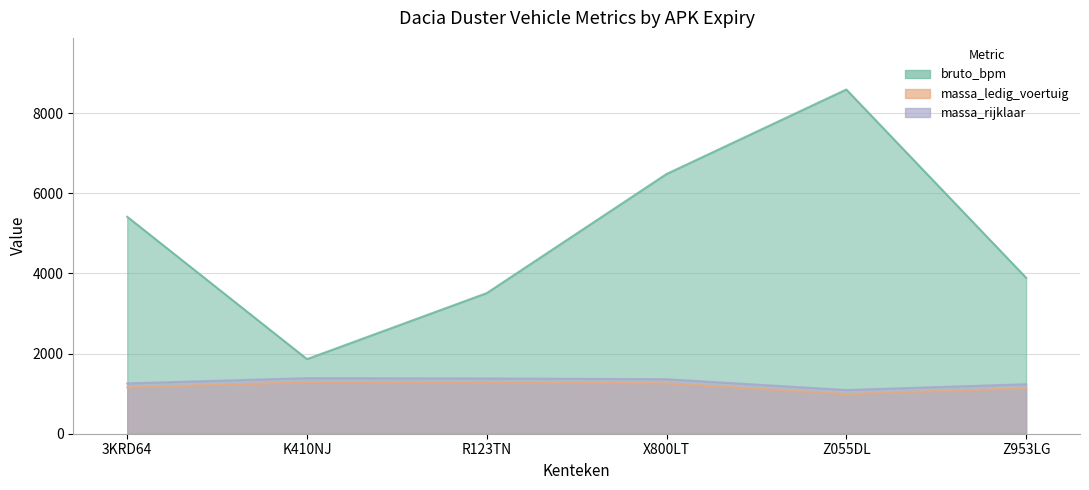

Count the number of data series in this chart.

3